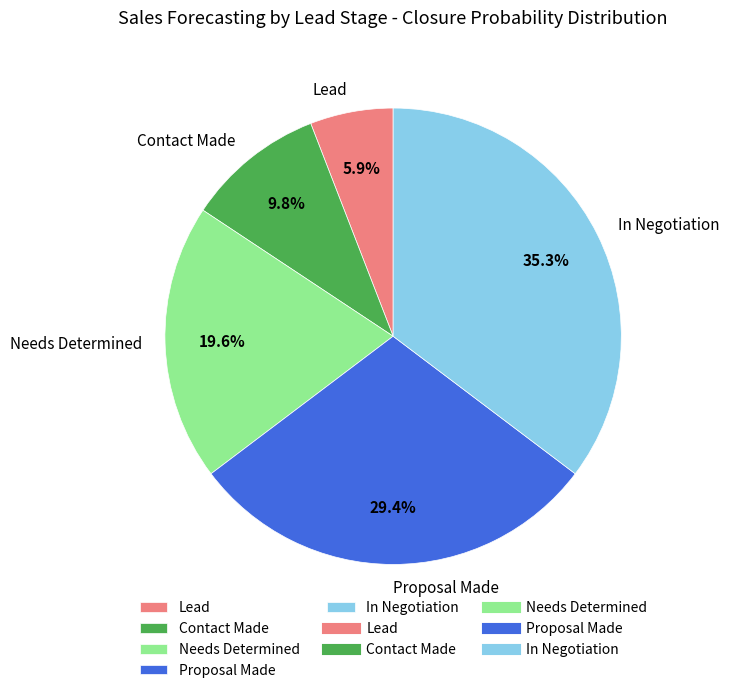

What percentage is the Contact Made slice, to the nearest percent?

10%